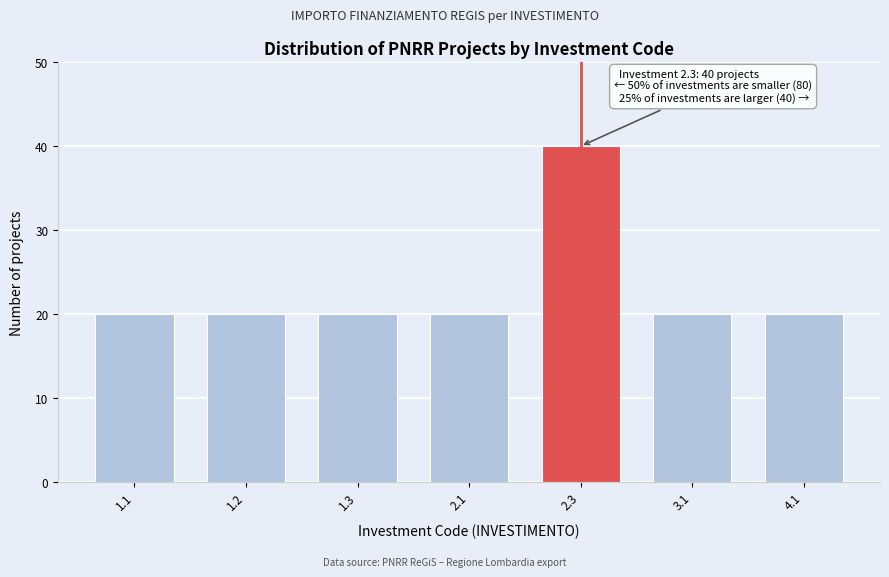

Reading left to right, transcribe all the data shown in this chart.

20	20	20	20	40	20	20